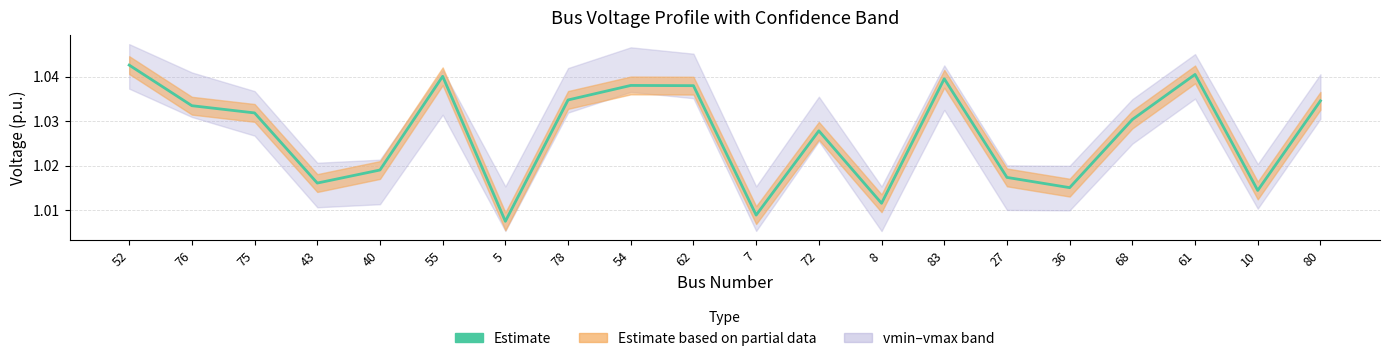

Reading left to right, transcribe all the data shown in this chart.

52=1.0	76=1.0	75=1.0	43=1.0	40=1.0	55=1.0	5=1.0	78=1.0	54=1.0	62=1.0	7=1.0	72=1.0	8=1.0	83=1.0	27=1.0	36=1.0	68=1.0	61=1.0	10=1.0	80=1.0